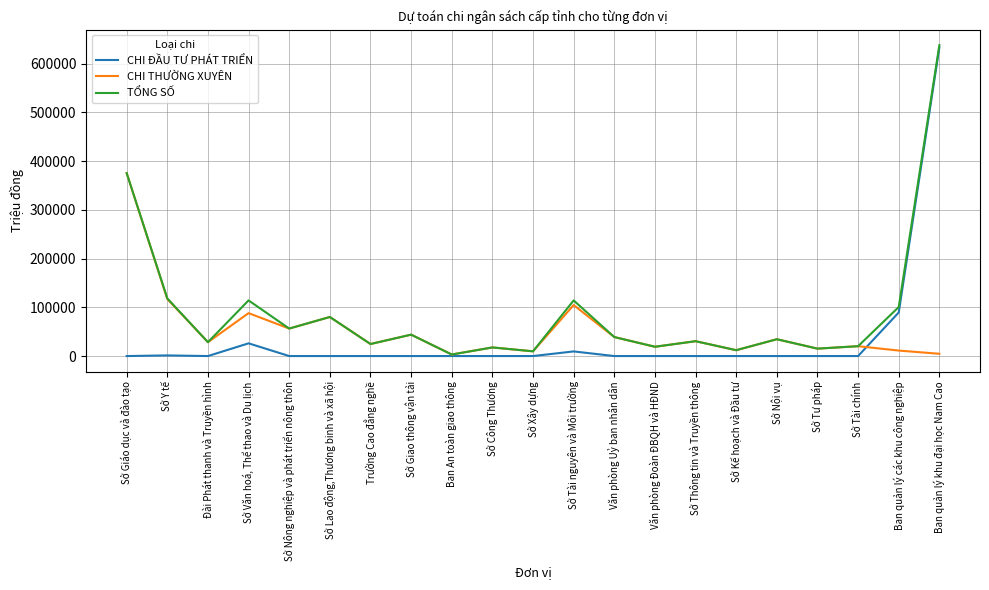

What are all the series names shown in the legend?

CHI ĐẦU TƯ PHÁT TRIỂN, CHI THƯỜNG XUYÊN, TỔNG SỐ